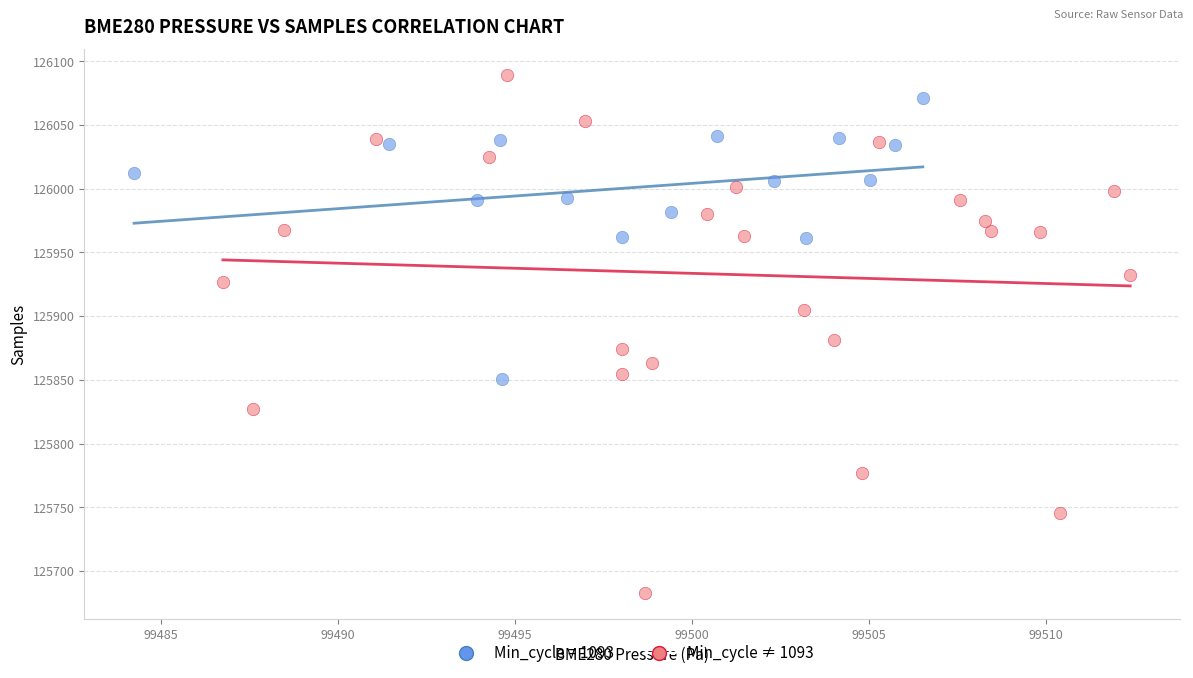

Which series has the widest spread of Y values?

Min_cycle ≠ 1093